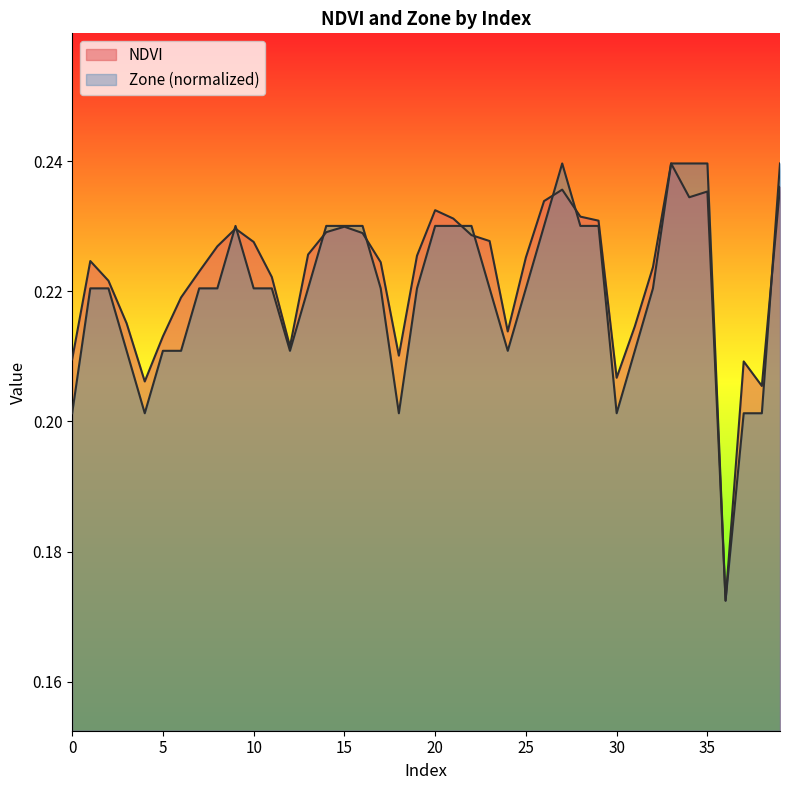

The NDVI series shows 0.2 at 27. True or false?

True